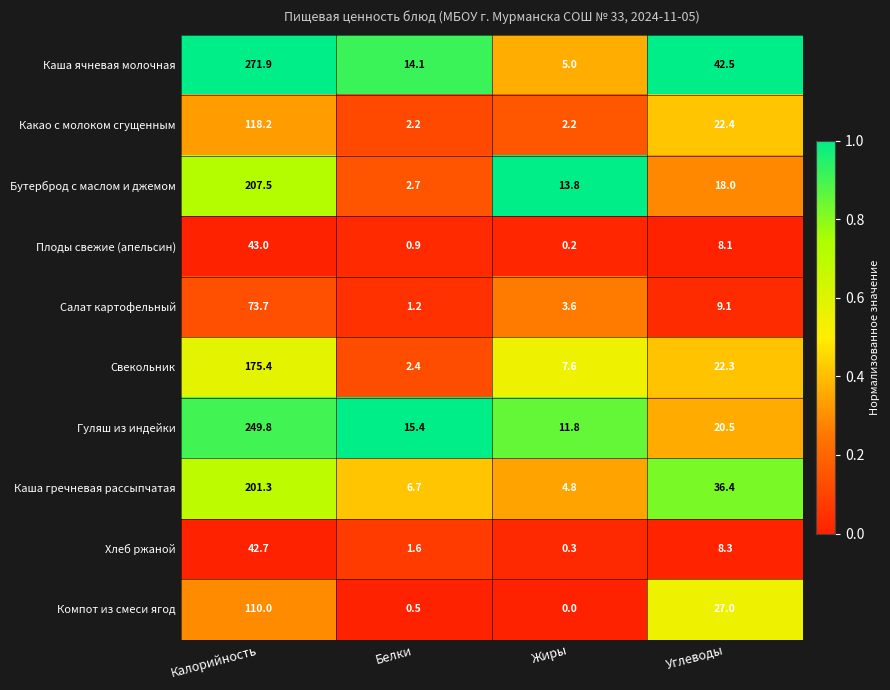

Between Белки and Углеводы, which series saw the biggest shift?

Каша гречневая рассыпчатая